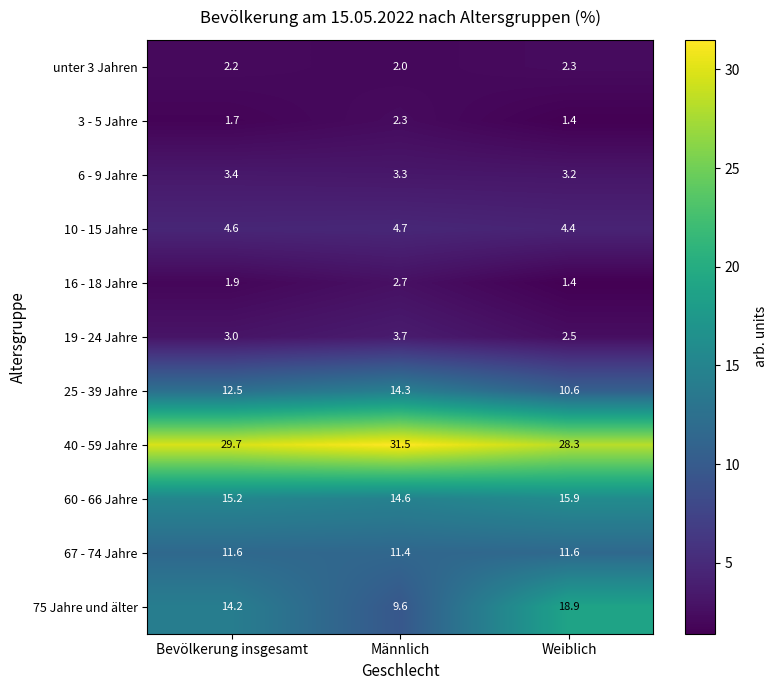

True or false: 60 - 66 Jahre has a value of 10.0 at Bevölkerung insgesamt.

False